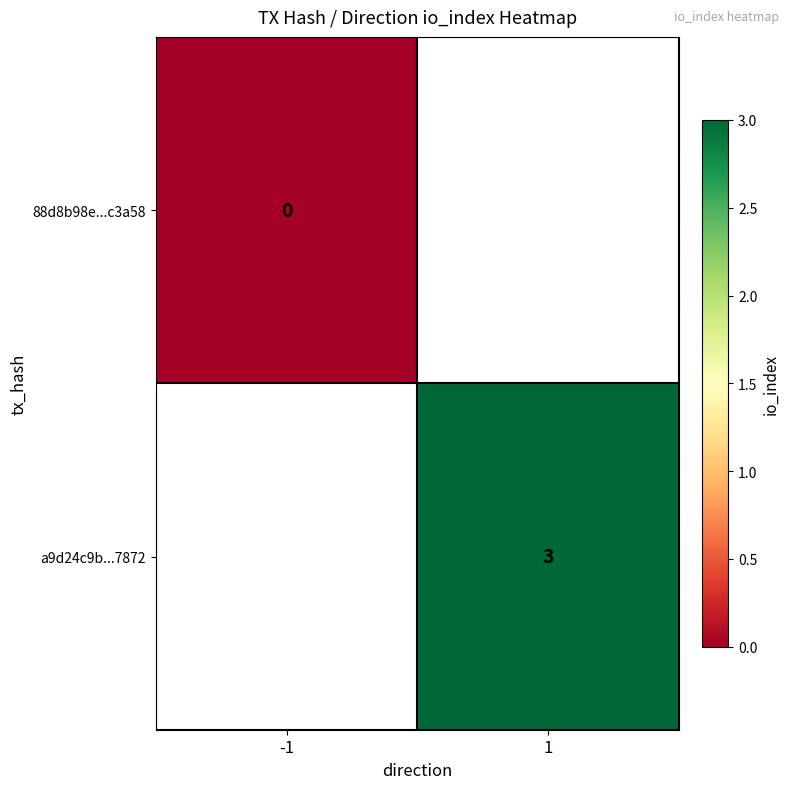

Between -1 and 1, which is larger?

1